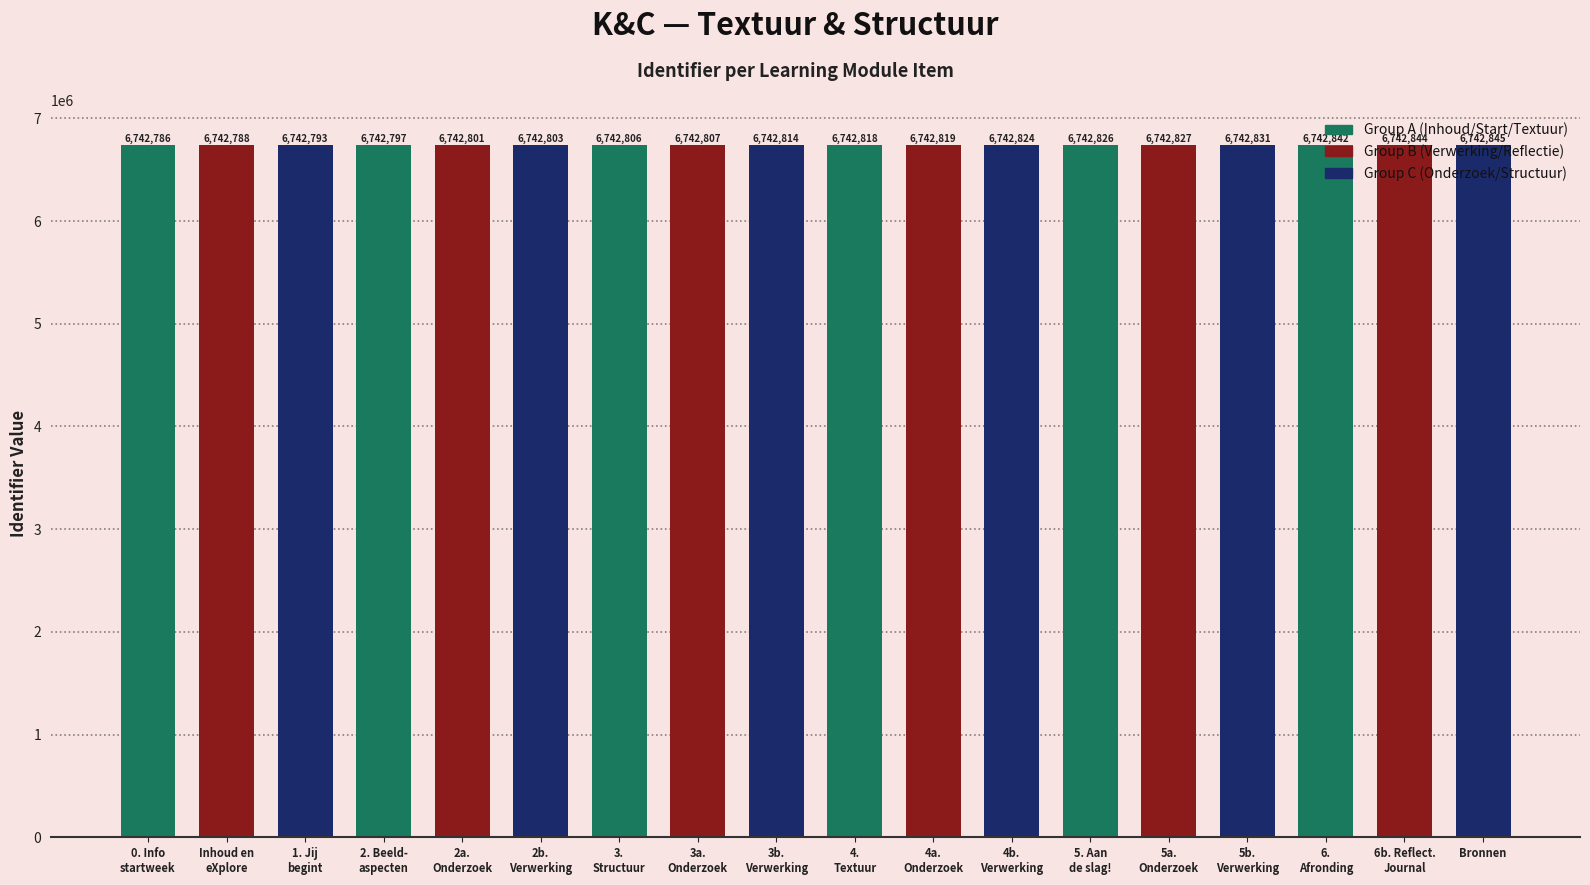

What is the sum of the values at 3.
Structuur and 5. Aan
de slag!?

13485632